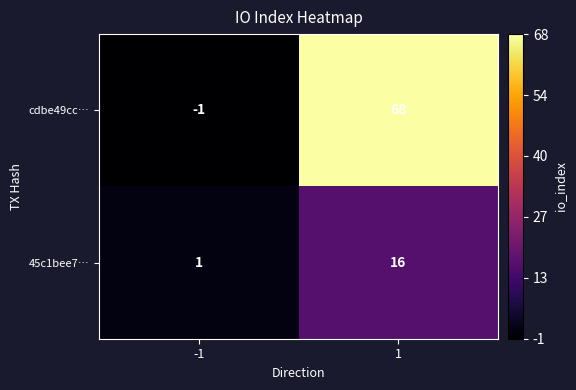

The value of 45c1bee7… at -1 is 1. True or false?

True